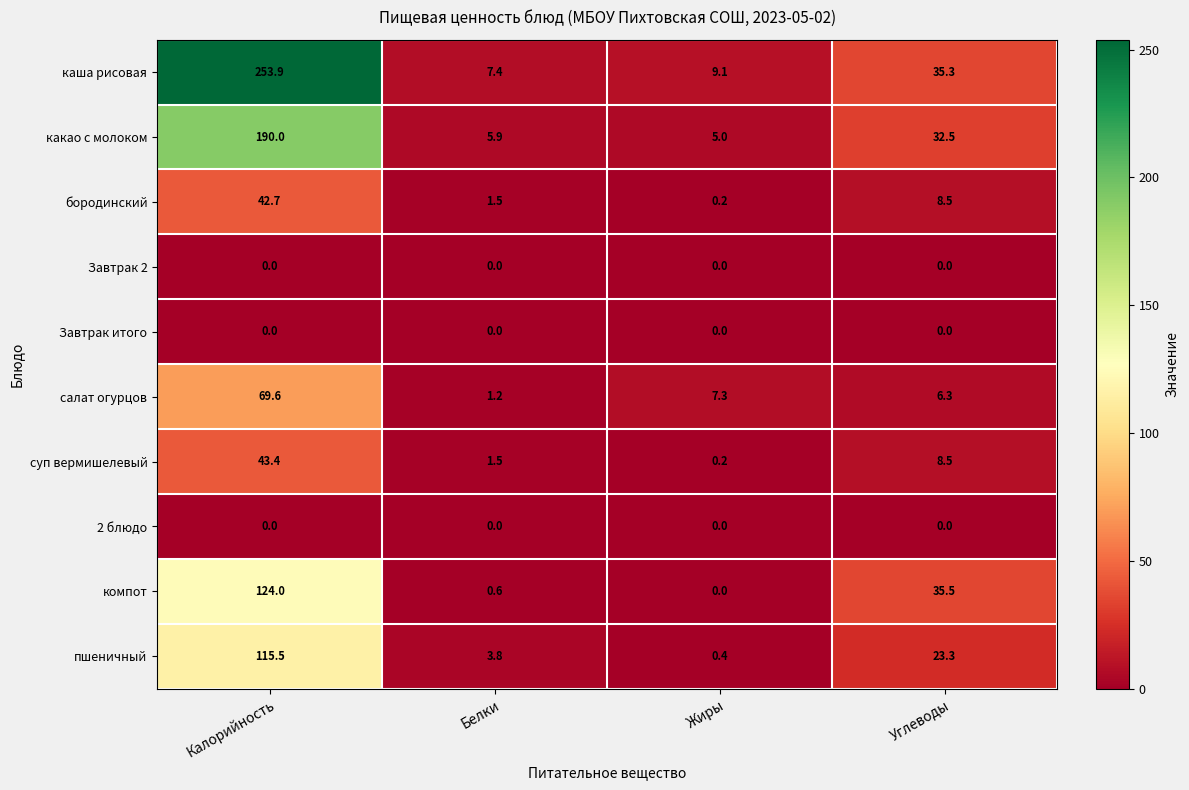

Between Жиры and Углеводы, which series saw the biggest shift?

компот